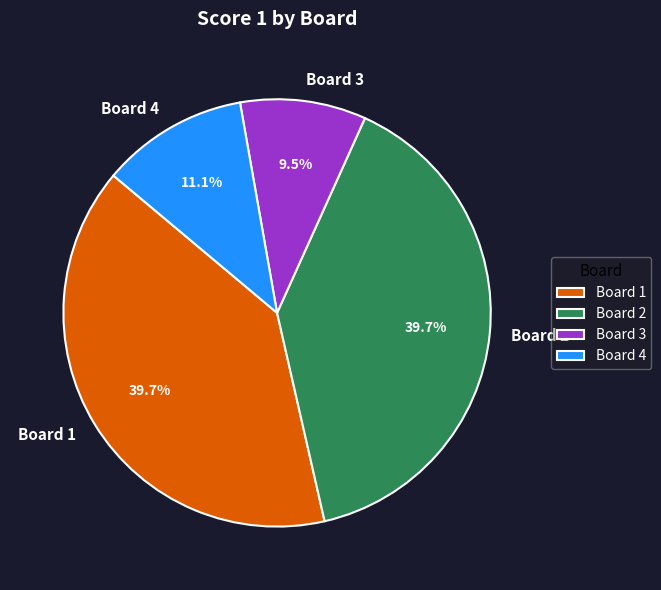

Which slice is the smallest?

Board 3